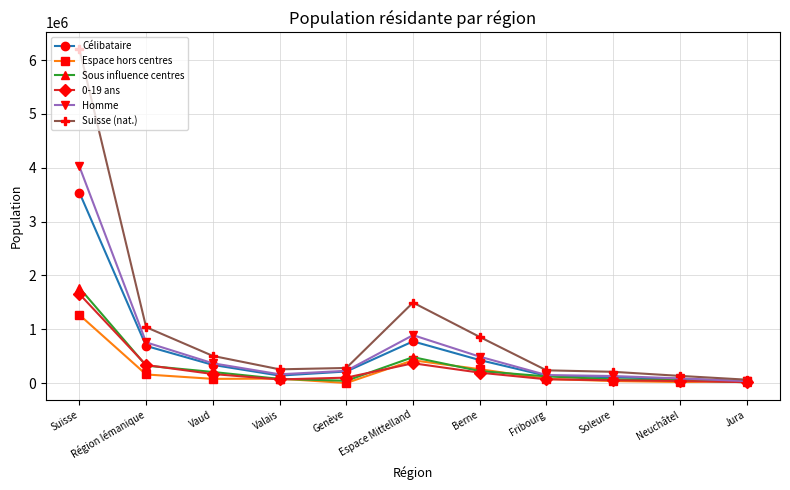

True or false: Espace hors centres has more than 0 interior local peaks.

True